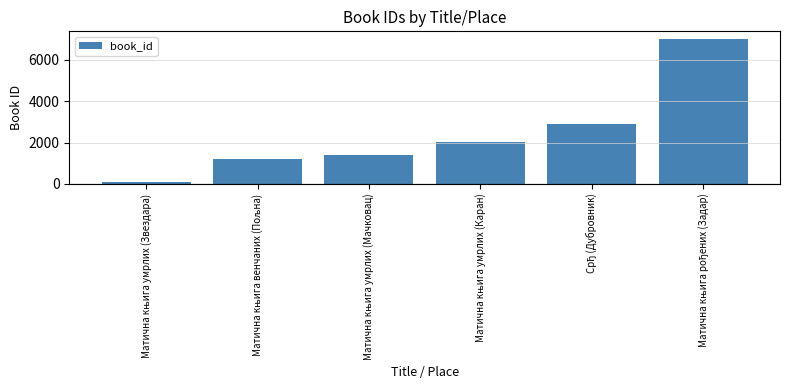

What is the average value?

2437